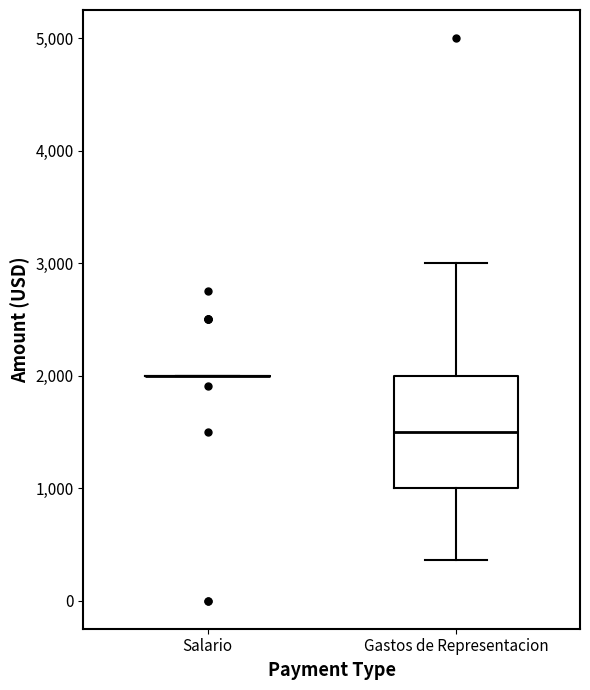

Which box is the tallest, from its lower edge to its upper edge?

Gastos de Representacion